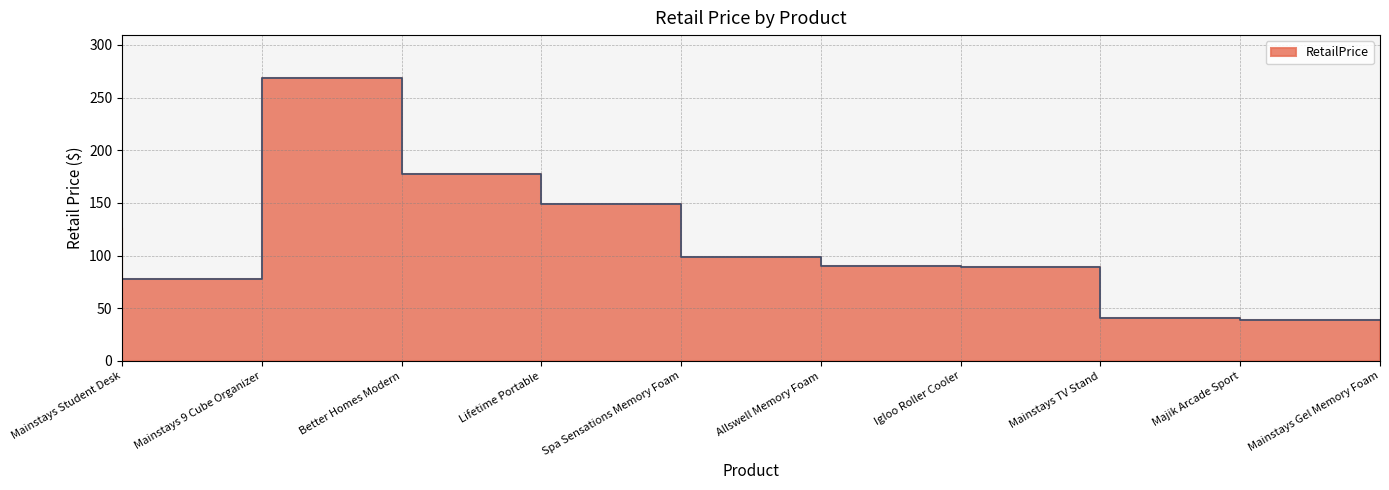

Count the number of values greater than 99.

4